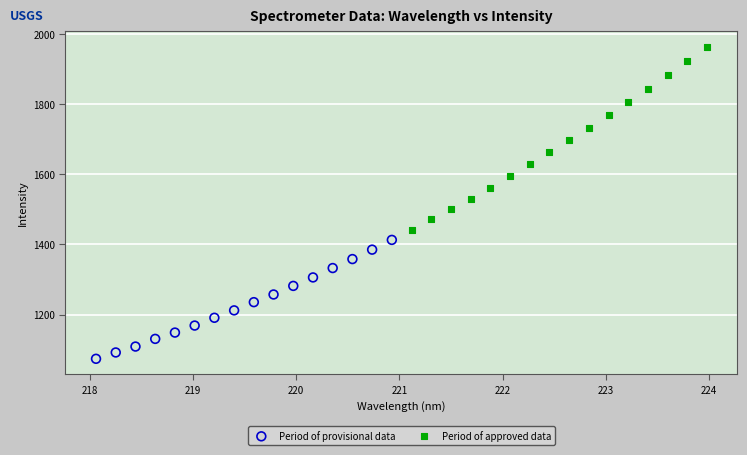

Which series has the largest Y range (max minus min)?

Period of approved data